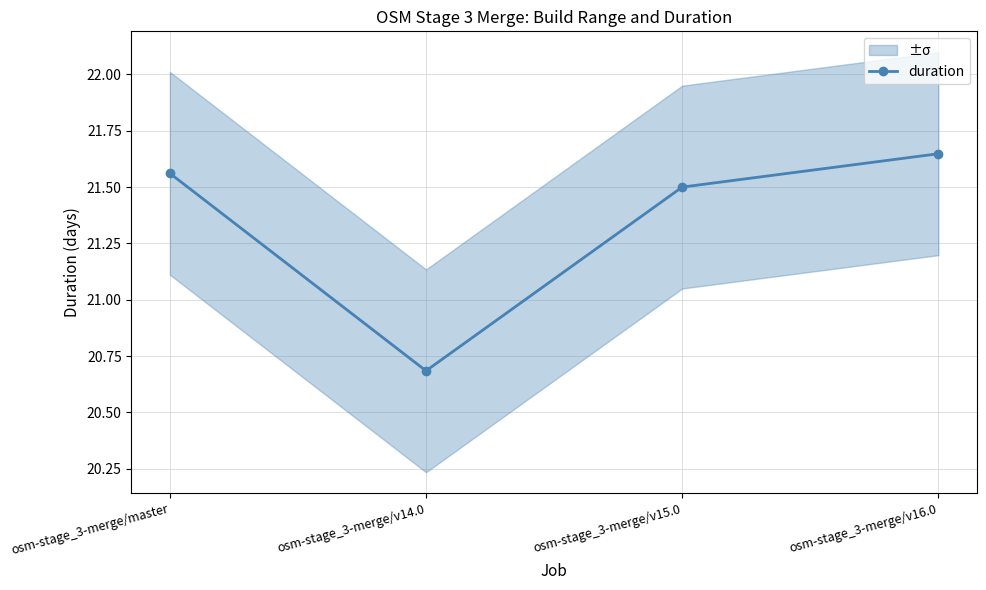

Rank the categories by value from lowest to highest.

osm-stage_3-merge/v14.0, osm-stage_3-merge/v15.0, osm-stage_3-merge/master, osm-stage_3-merge/v16.0